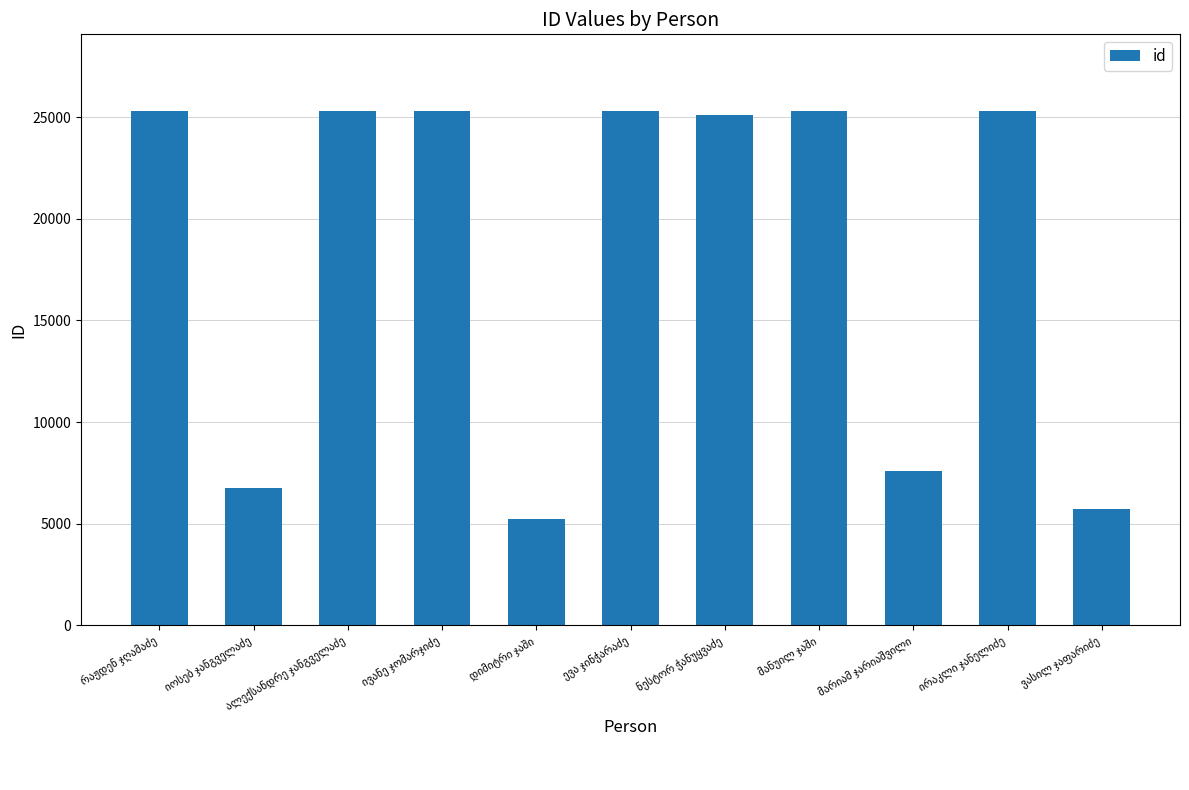

What is the value of the 9th bar from the left?

7570